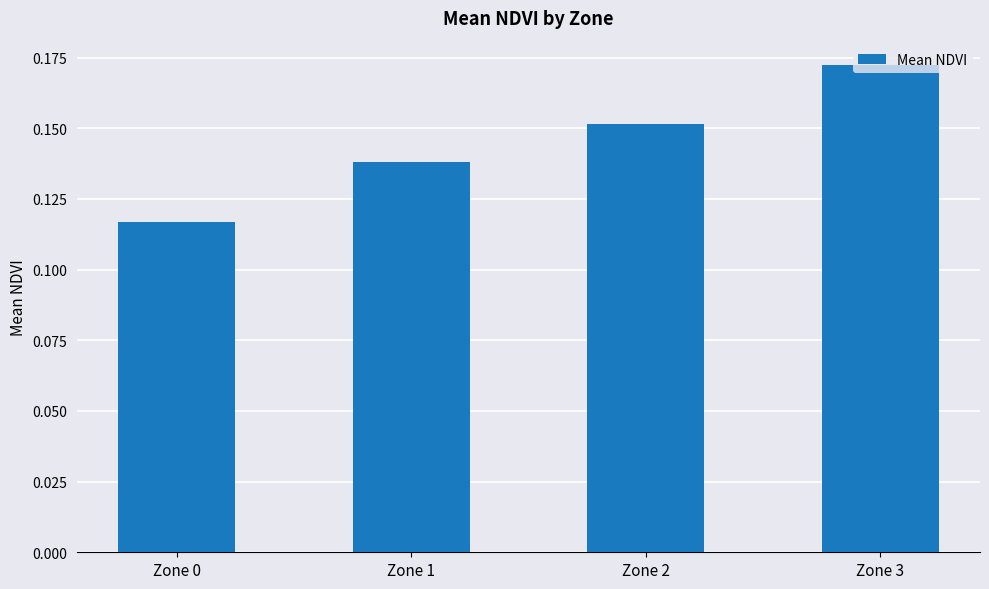

Which category has the lowest value across all series?

Zone 0